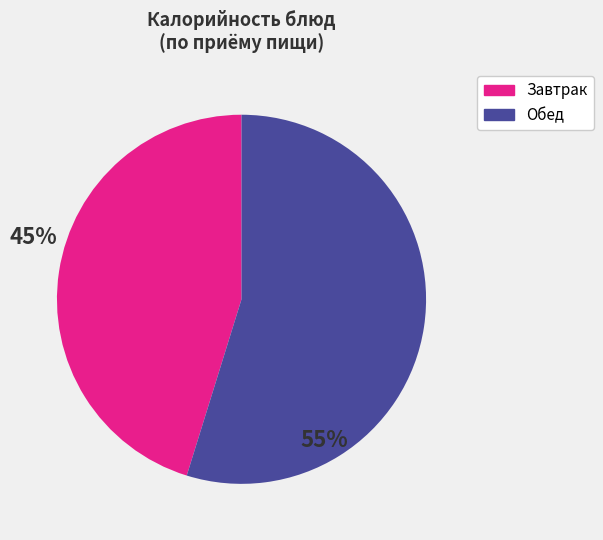

Do Обед and Завтрак together represent more than half of the pie?

Yes